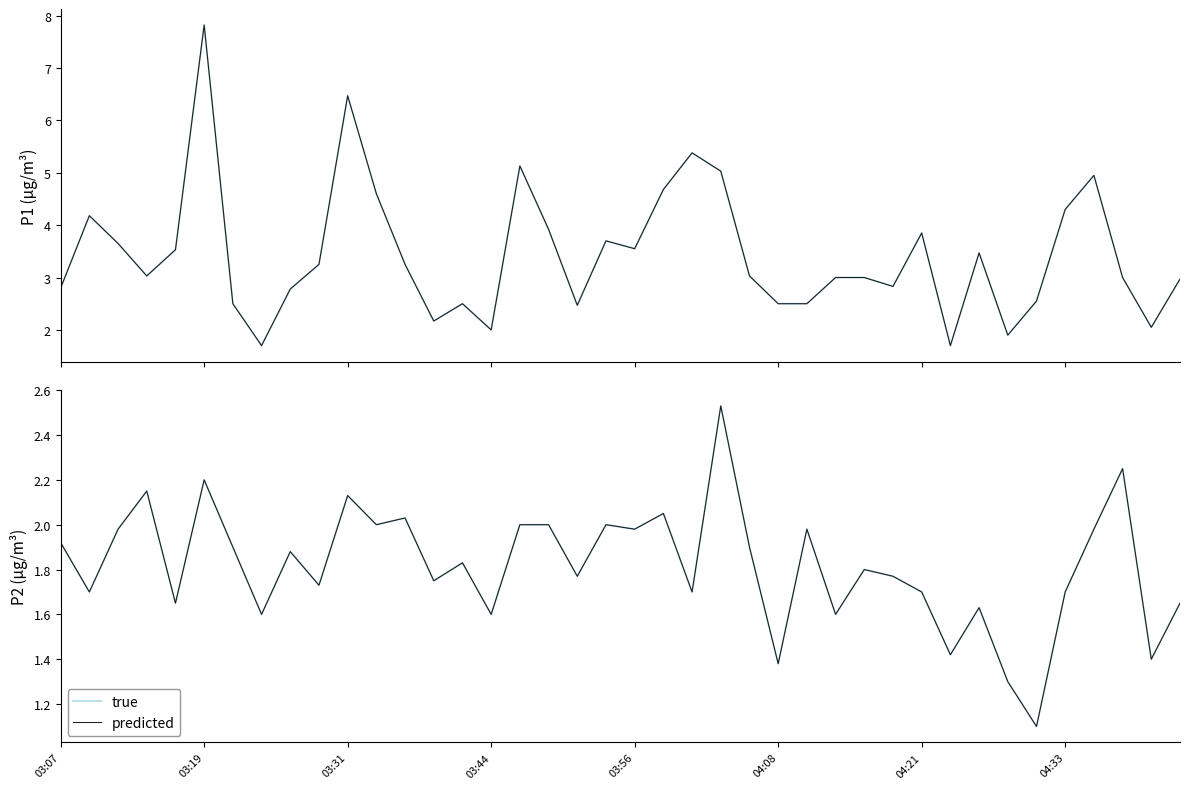

Which has a higher value, 36 or 29?

36